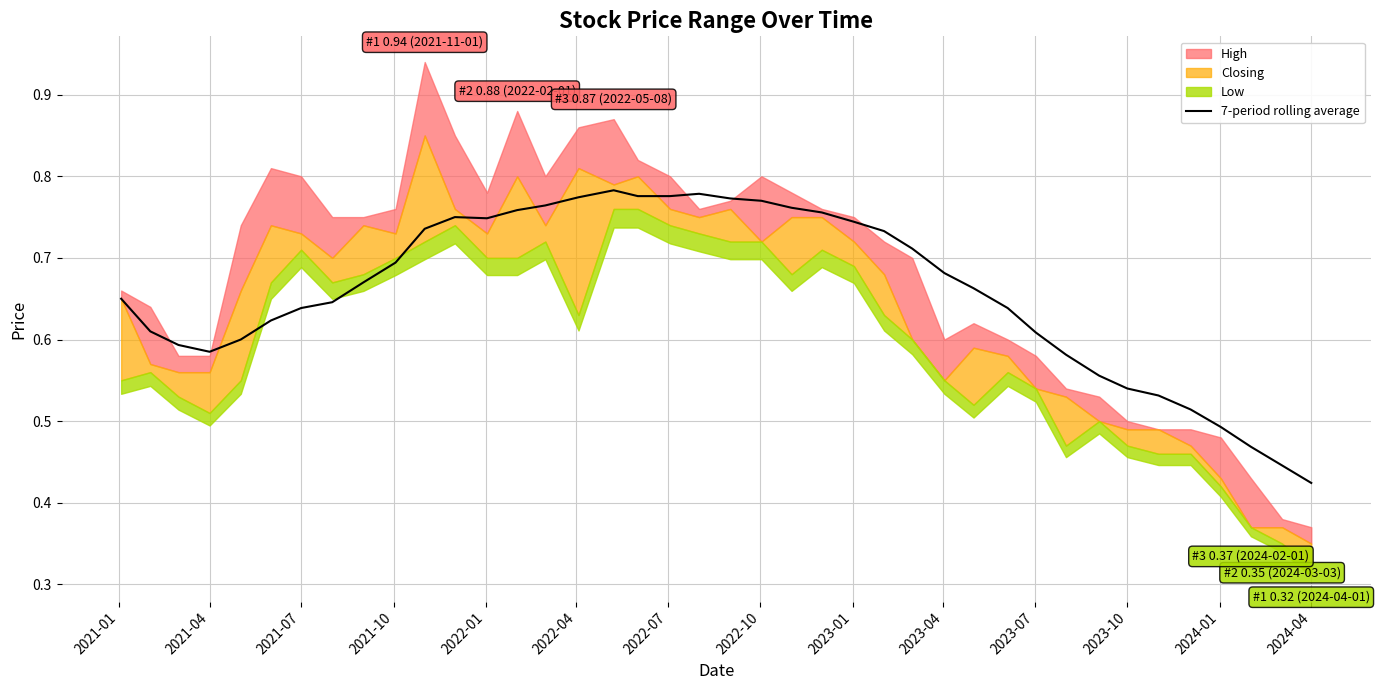

How many lines are shown in the chart?

1